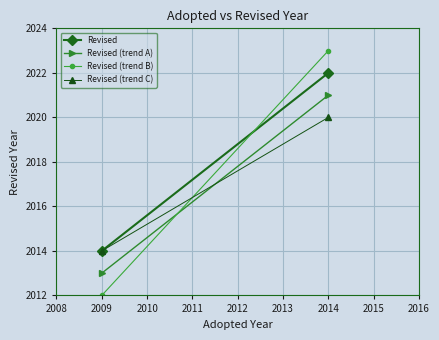

Reading left to right, what are all the values shown in this chart?

Revised: 2014	2022
Revised (trend A): 2013	2021
Revised (trend B): 2012	2023
Revised (trend C): 2014	2020